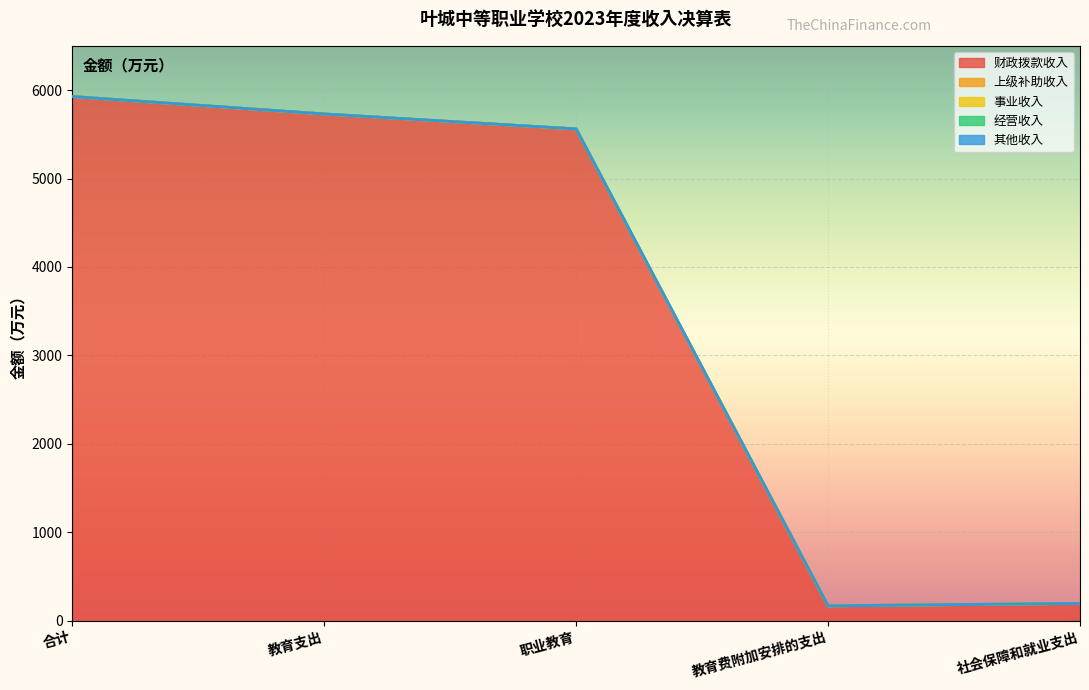

What is the label of the 4th point from the right?

教育支出